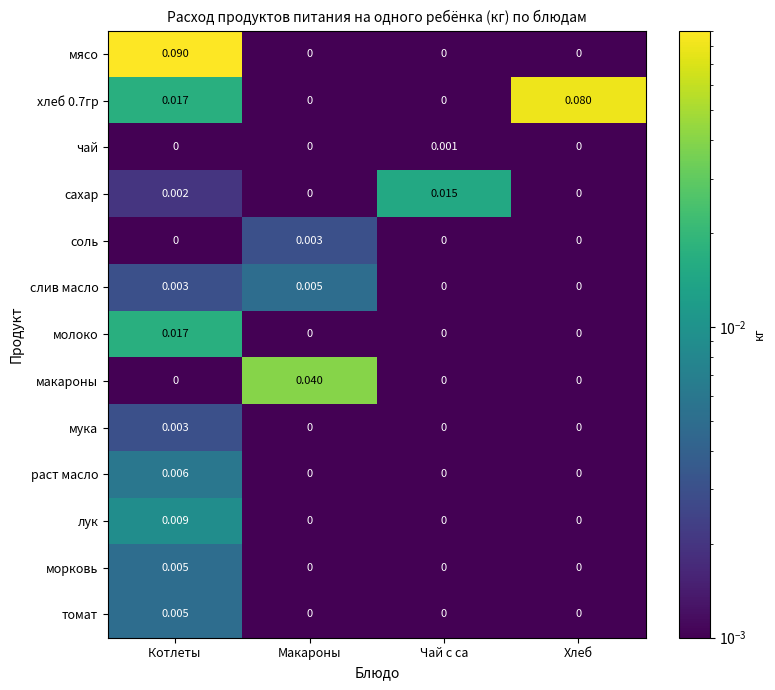

At which category does the chart reach its peak across all series?

Котлеты 